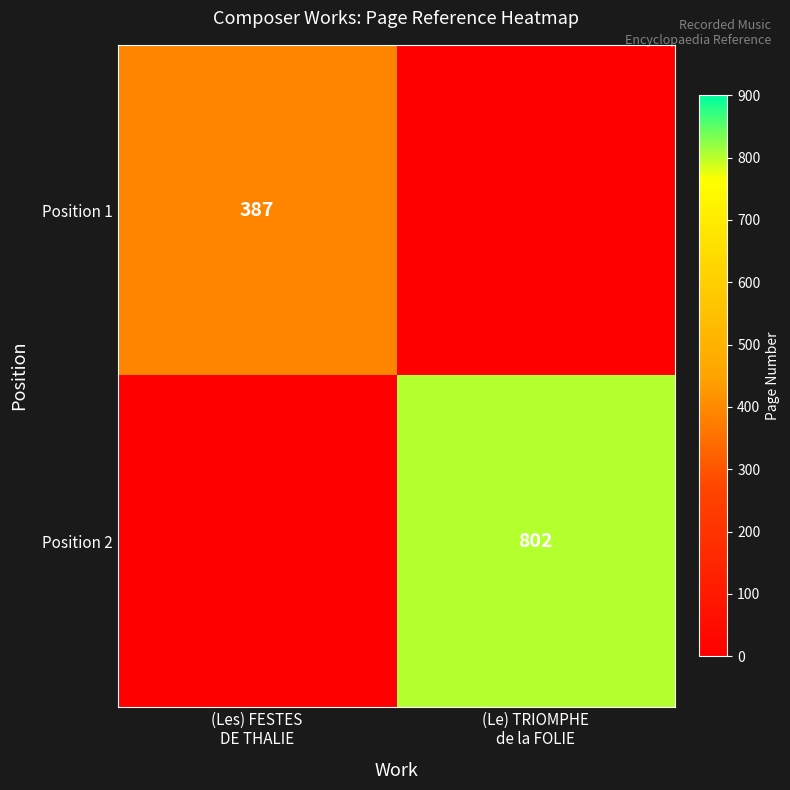

Between (Les) FESTES DE THALIE and (Le) TRIOMPHE de la FOLIE, which series saw the biggest shift?

Position 2